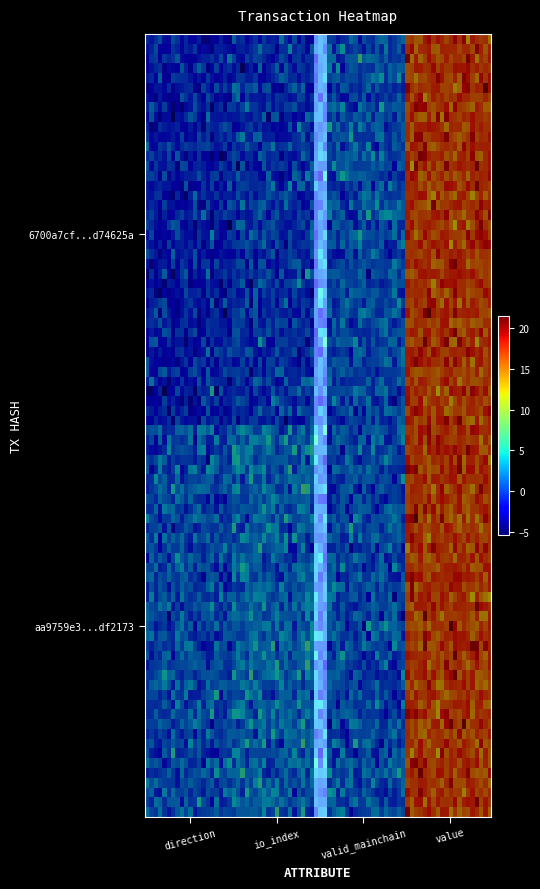

Is the value of 6700a7cfed50af74471206da389f4060d74625a at valid_mainchain greater than the value of aa9759e3057f708a3b2184607db5e0d2adf2173 at value?

No